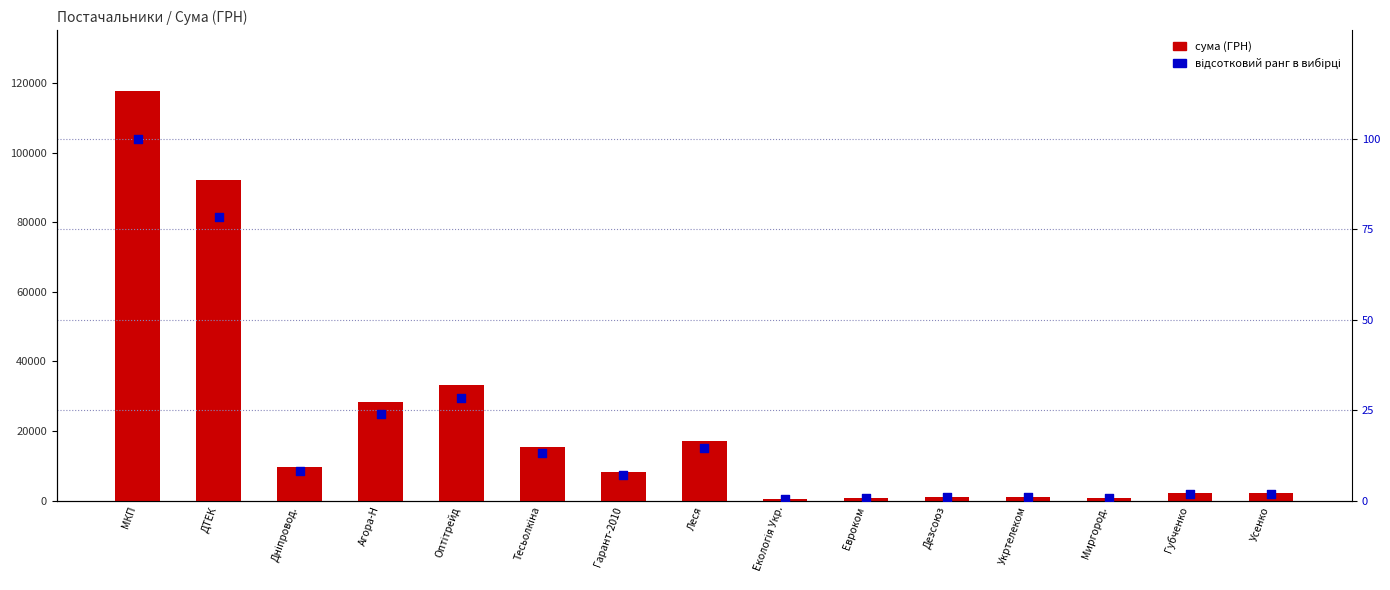

At which category is the sum across all series the highest?

МКП